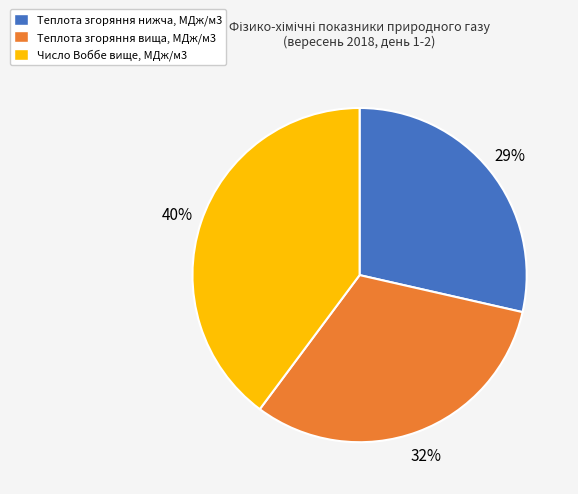

How many segments does this pie chart have?

3